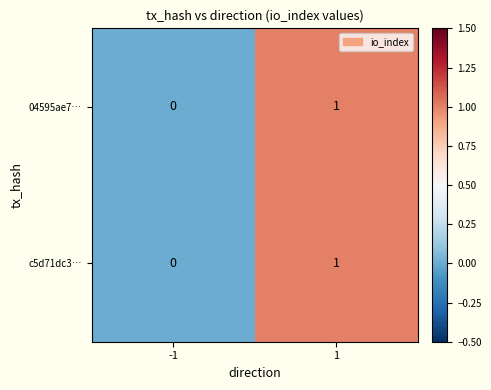

Rank the categories by 04595ae7… value from highest to lowest.

1, -1